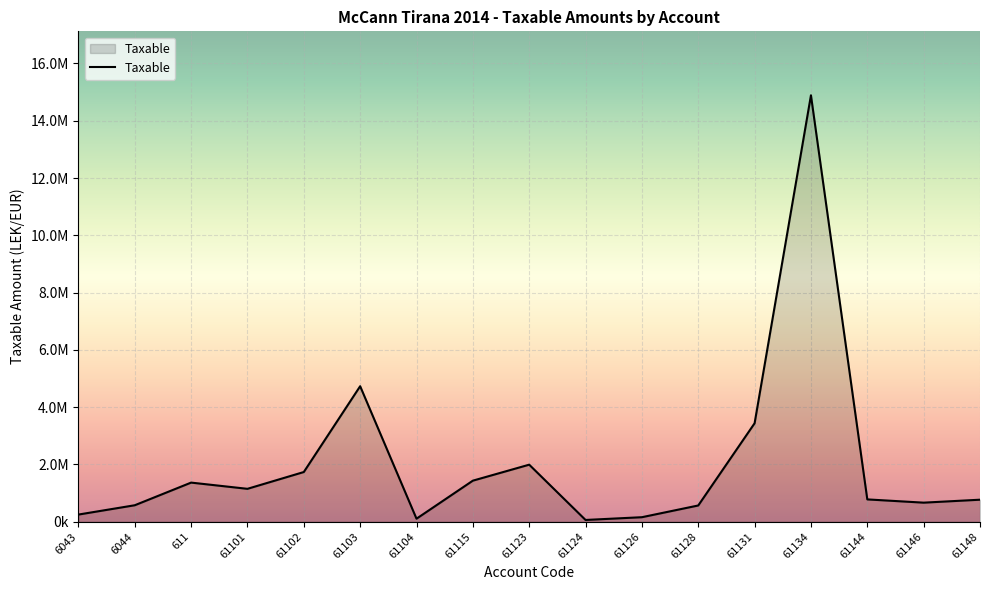

The chart shows a value of 1149043.7 at 61101. True or false?

True